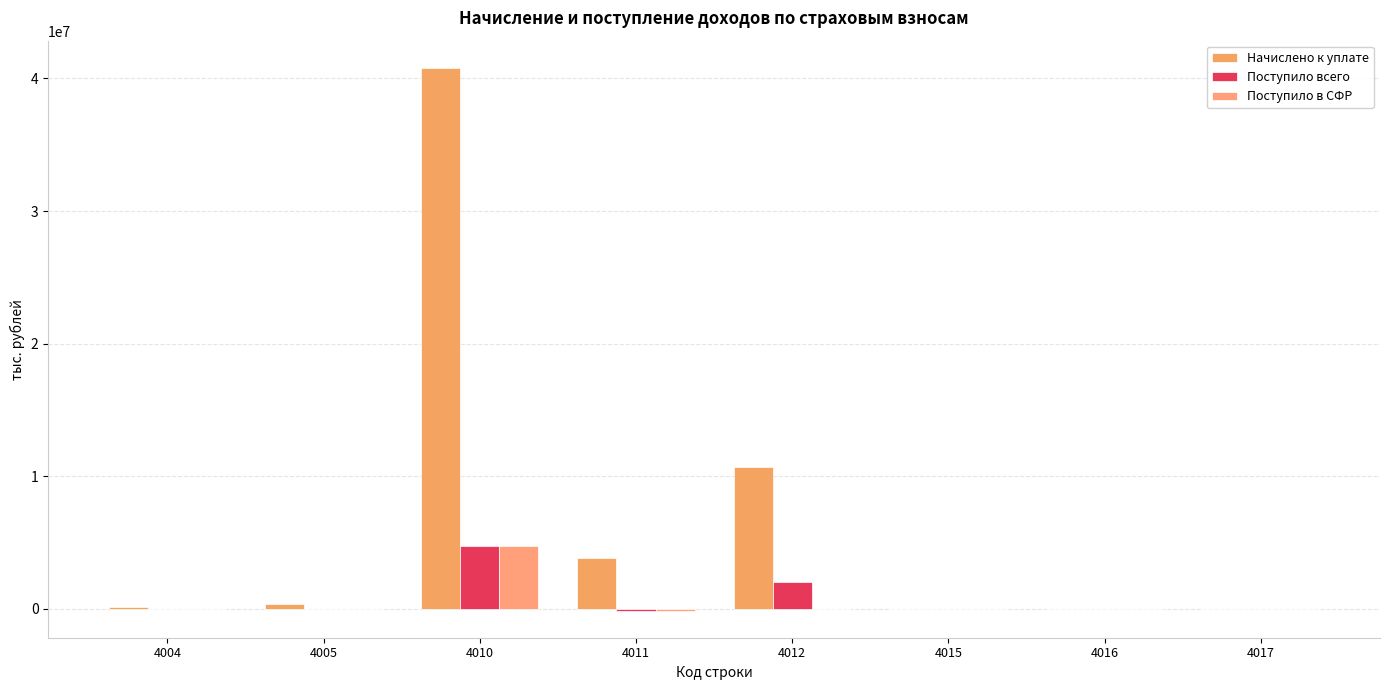

How many distinct data groups are displayed?

3